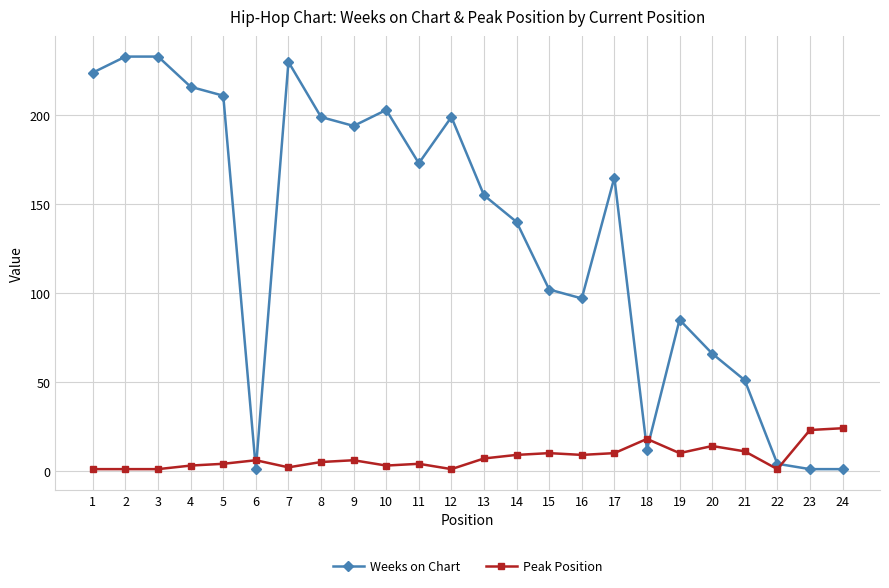

At which label does Weeks on Chart first exceed 165?

1